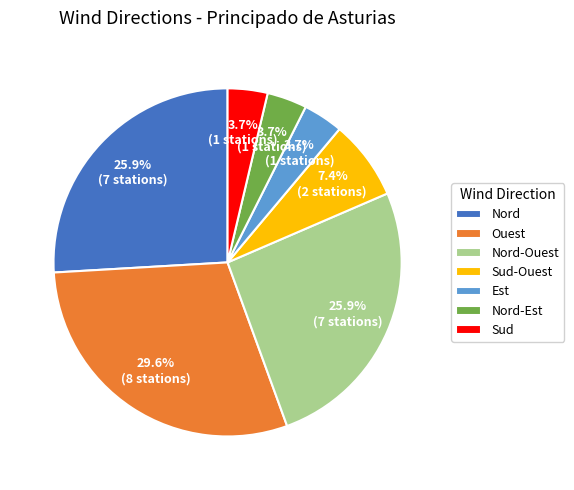

How many segments does this pie chart have?

7